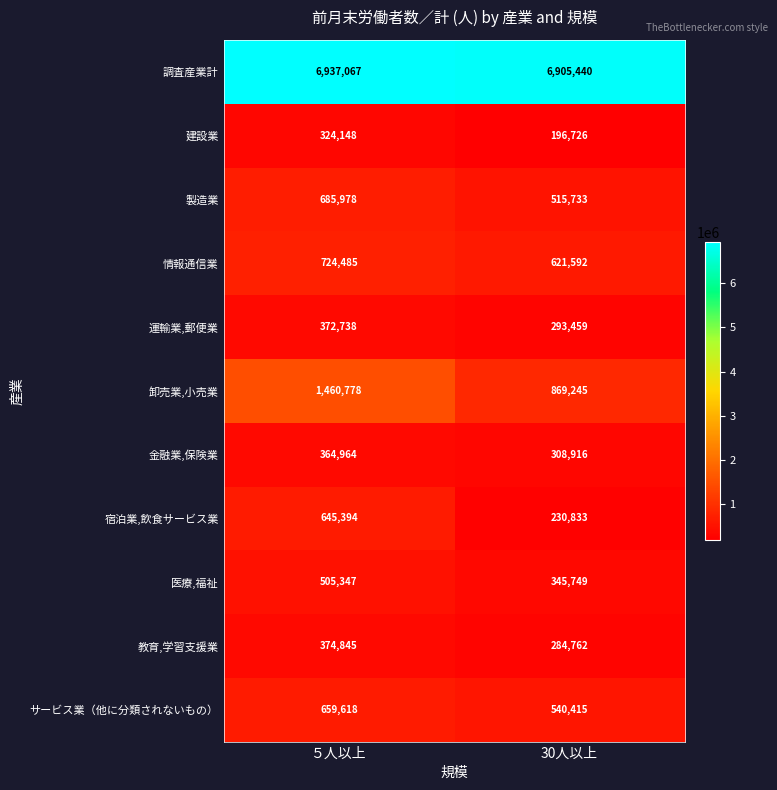

The value of 運輸業,郵便業 at ５人以上 is 223868. True or false?

False